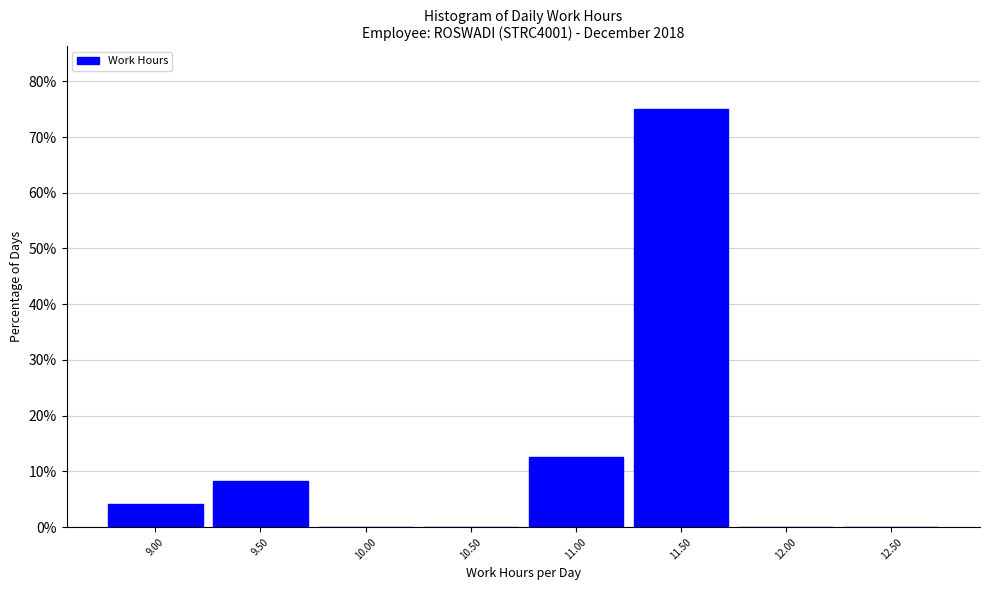

Reading right to left, what are all the values shown in this chart?

12.50=0.0	12.00=0.0	11.50=75.0	11.00=12.5	10.50=0.0	10.00=0.0	9.50=8.3	9.00=4.2